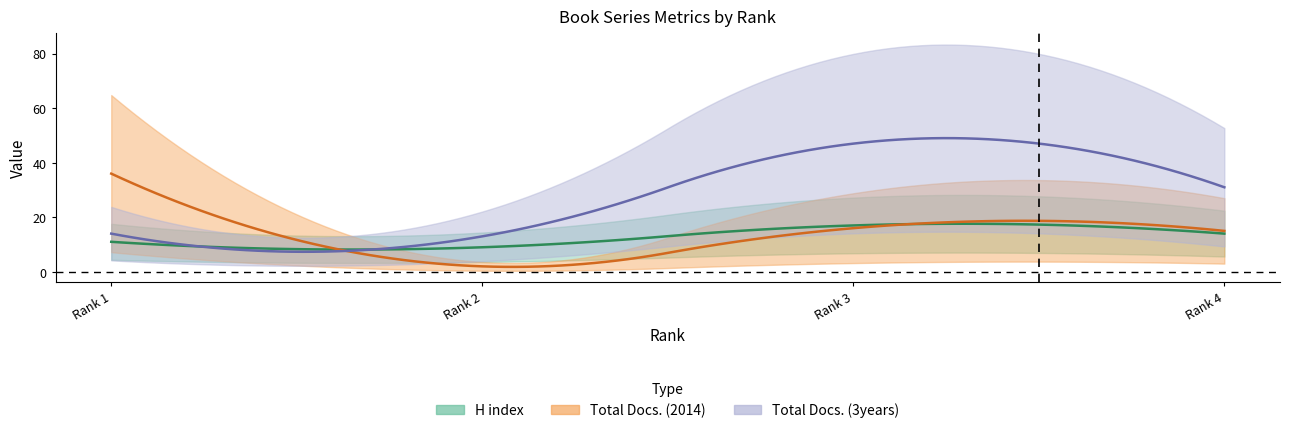

After their last crossing, which series has the higher values: Total Docs. (3years) or Total Docs. (2014)?

Total Docs. (3years)